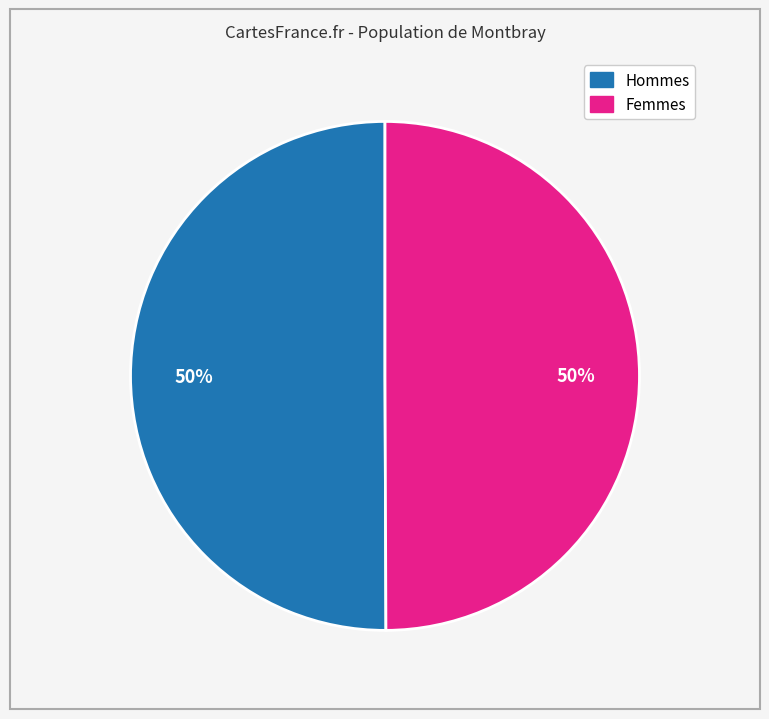

To the nearest percent, what is the average slice percentage?

50%